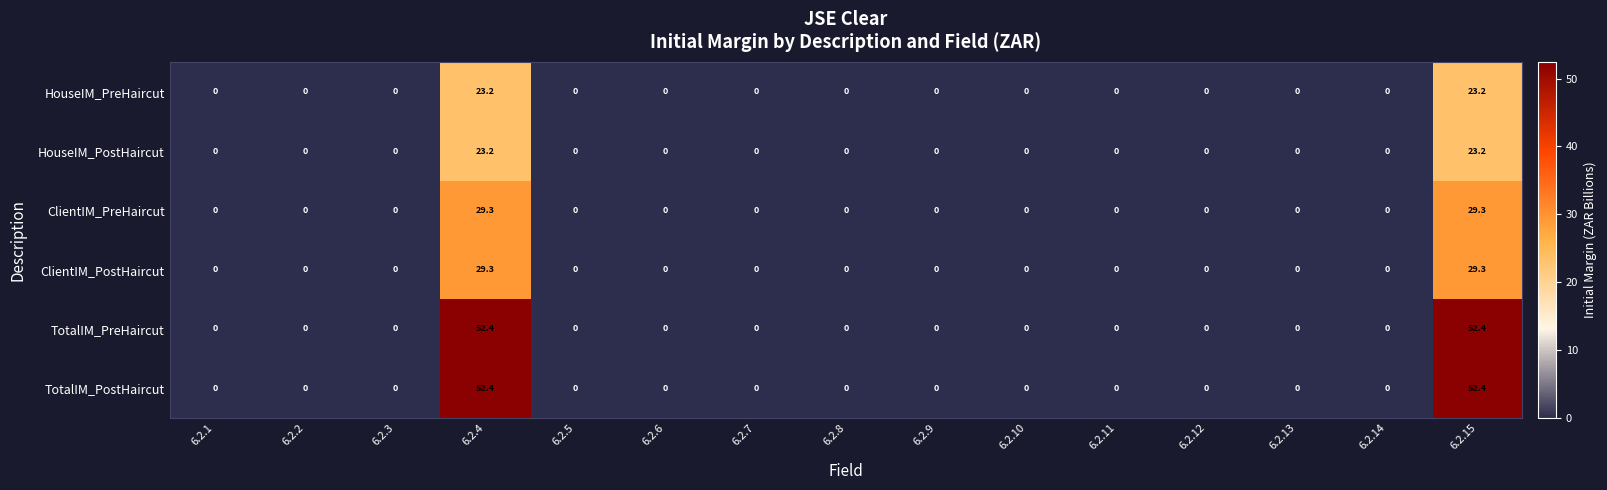

Is it true that TotalIM_PostHaircut equals 19.0 at 6.2.11?

False